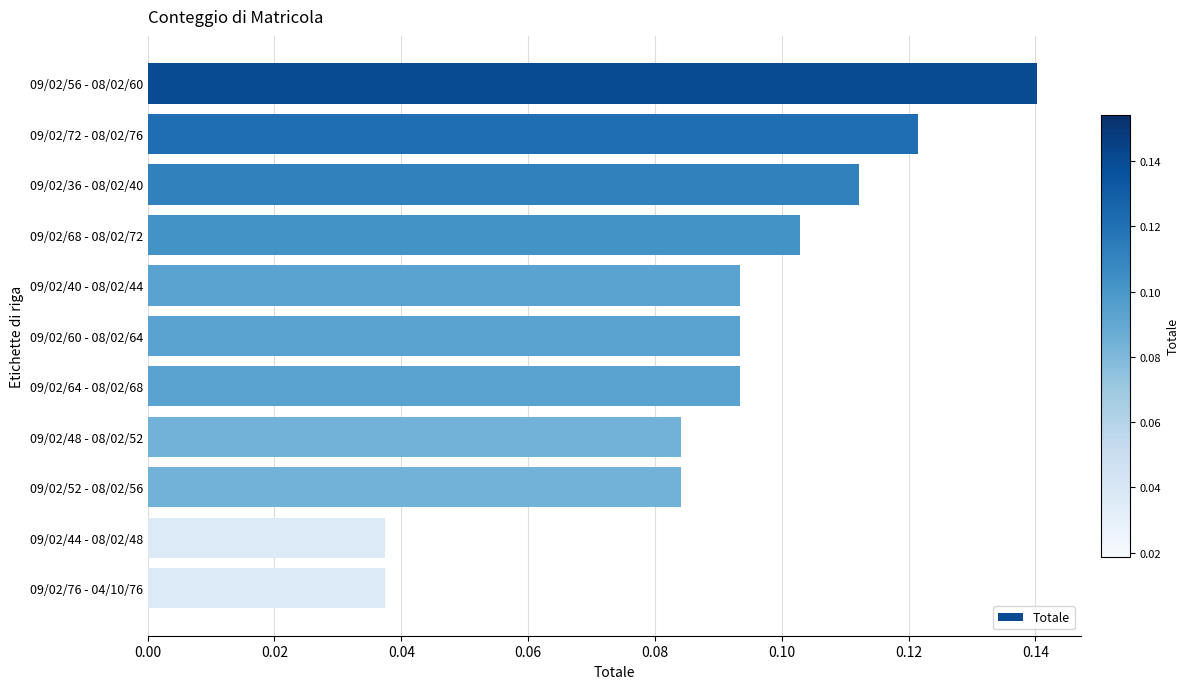

What position from the top is 09/02/48 - 08/02/52?

8